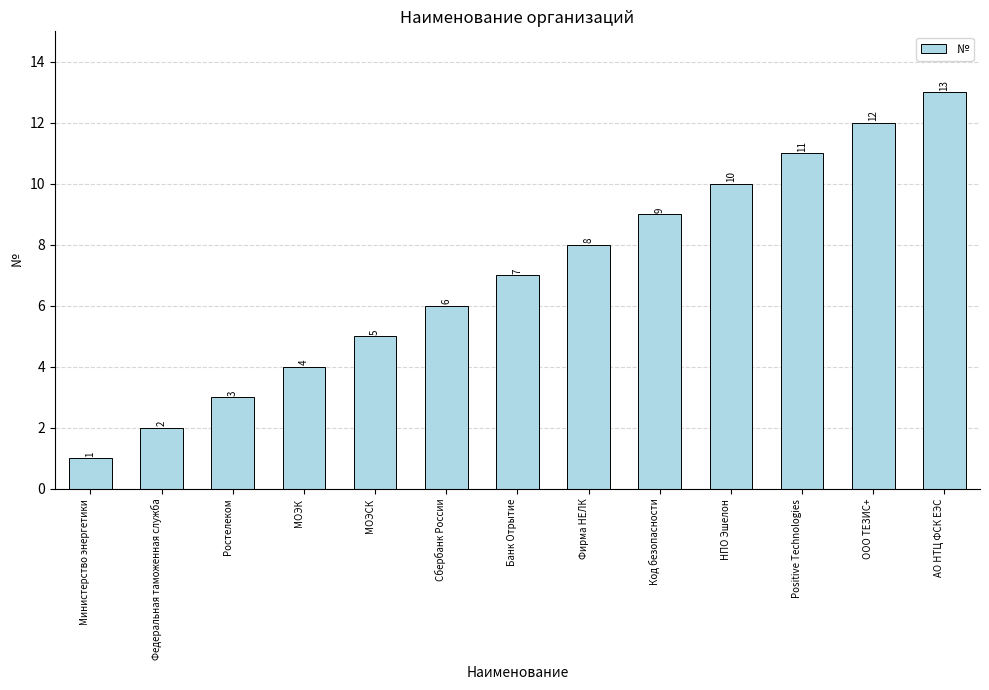

What is the sum of the values at Код безопасности and Министерство энергетики?

10